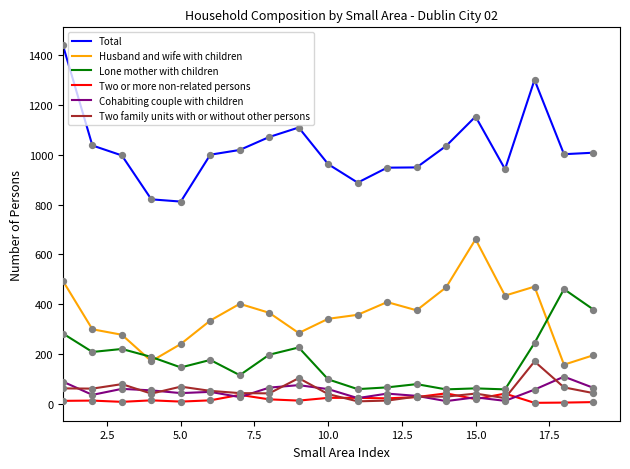

Which series has the largest total across all categories?

Total